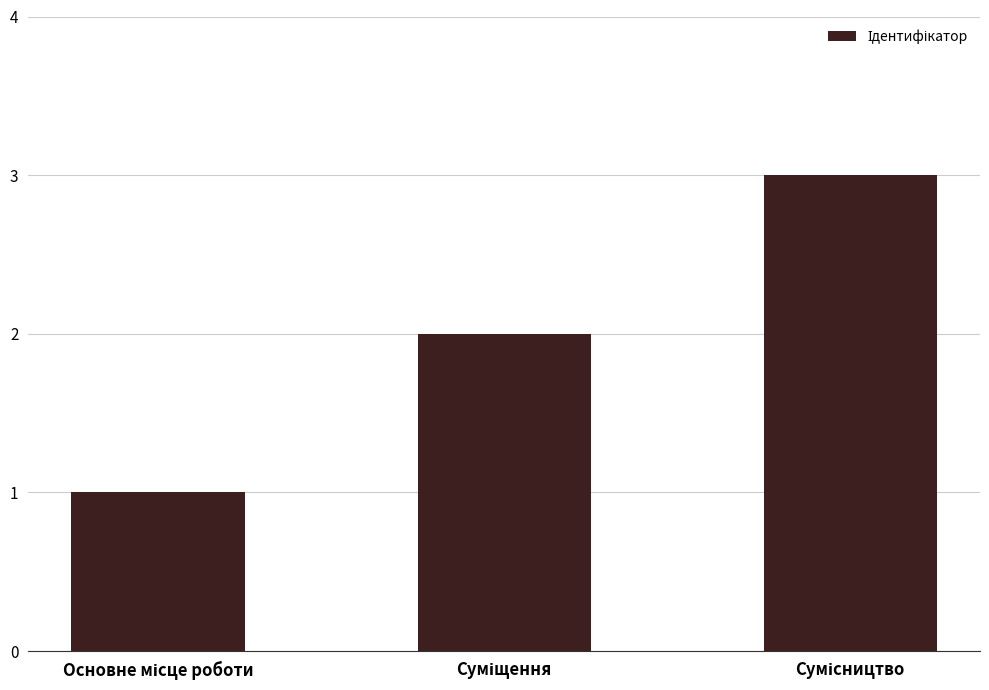

What is the greatest value displayed?

3